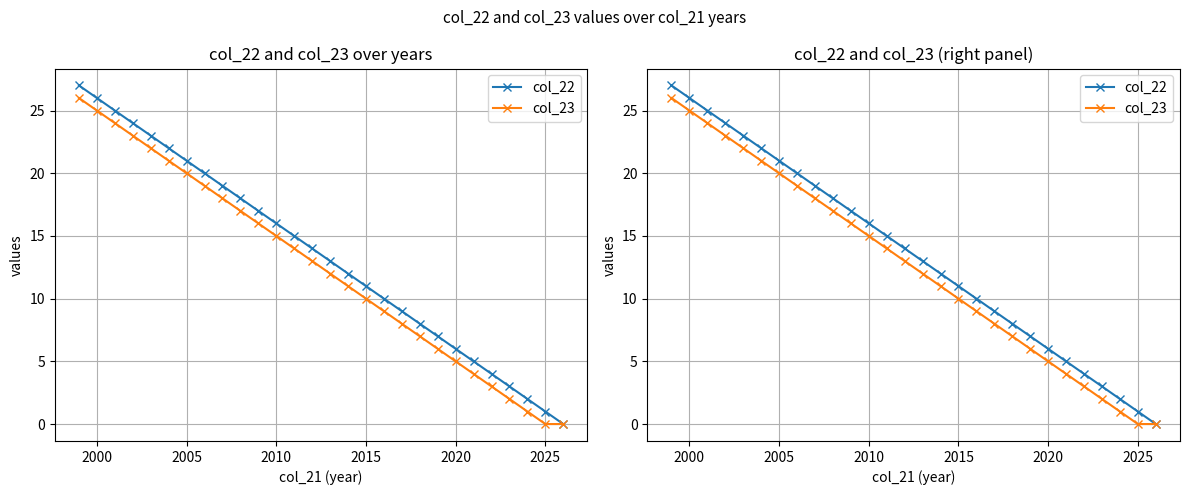

The col_23 series shows 4 at 19. True or false?

False